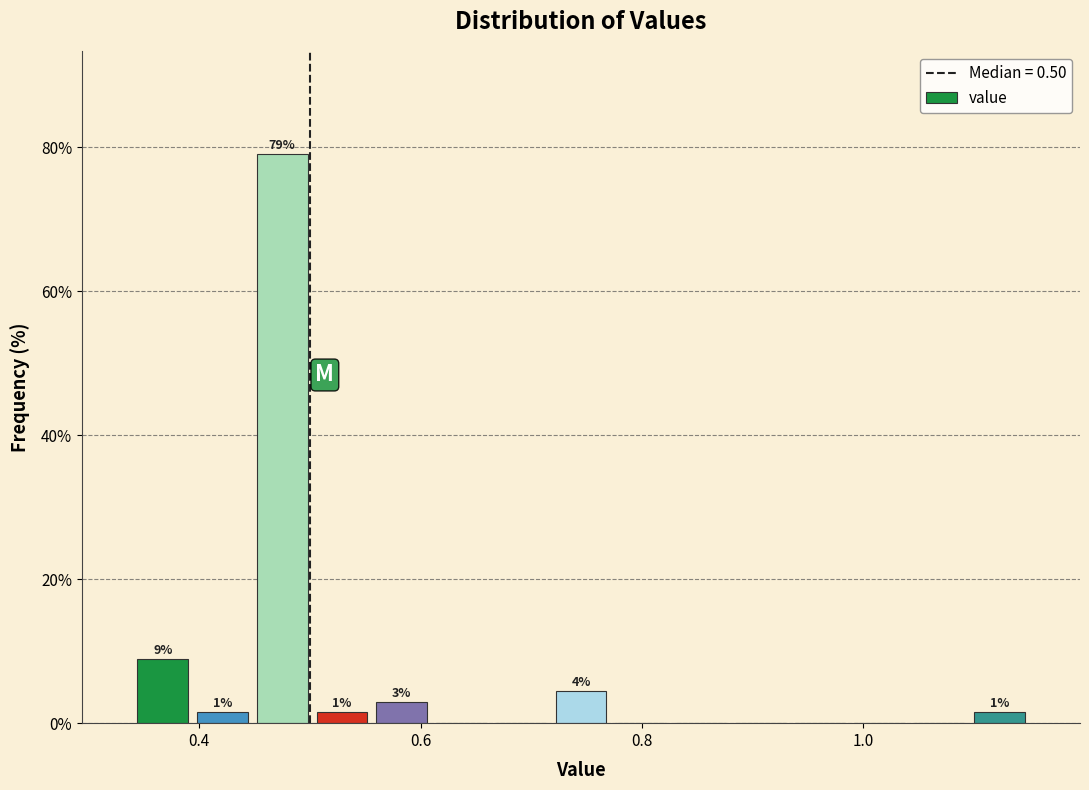

Around what value on the x-axis is the tallest bar? Give the approximate position of its centre, as read against the axis.

0.48